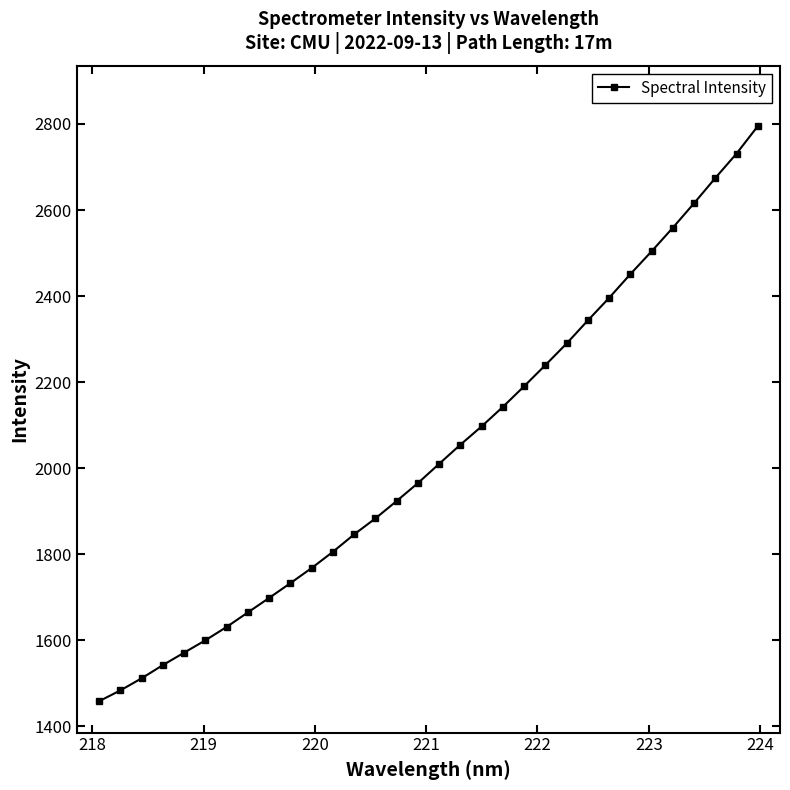

What is the maximum value shown in the chart?

2794.7